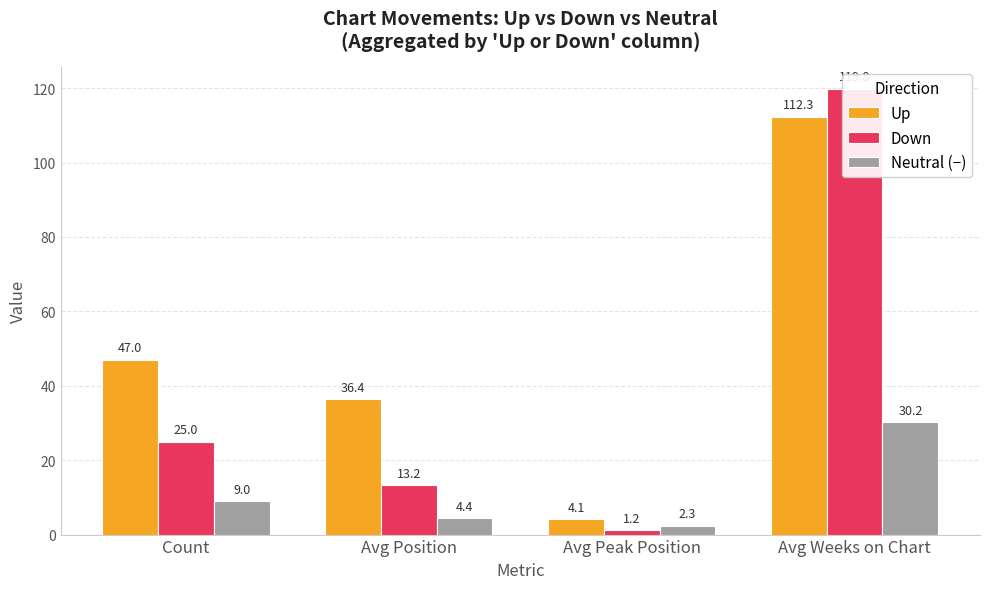

How many groups of bars are there?

4